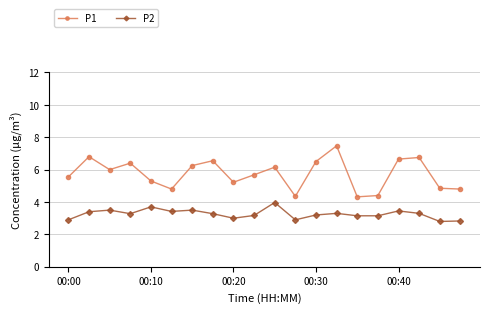

Which series has the largest range (max minus min)?

P1